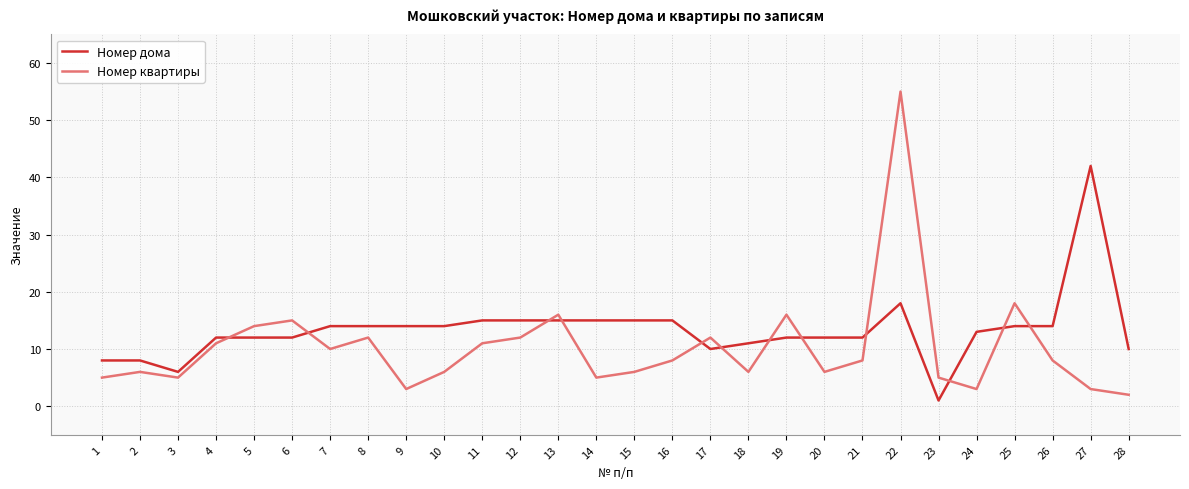

Reading left to right, what are all the values shown in this chart?

Номер дома: 1=8	2=8	3=6	4=12	5=12	6=12	7=14	8=14	9=14	10=14	11=15	12=15	13=15	14=15	15=15	16=15	17=10	18=11	19=12	20=12	21=12	22=18	23=1	24=13	25=14	26=14	27=42	28=10
Номер квартиры: 1=5	2=6	3=5	4=11	5=14	6=15	7=10	8=12	9=3	10=6	11=11	12=12	13=16	14=5	15=6	16=8	17=12	18=6	19=16	20=6	21=8	22=55	23=5	24=3	25=18	26=8	27=3	28=2